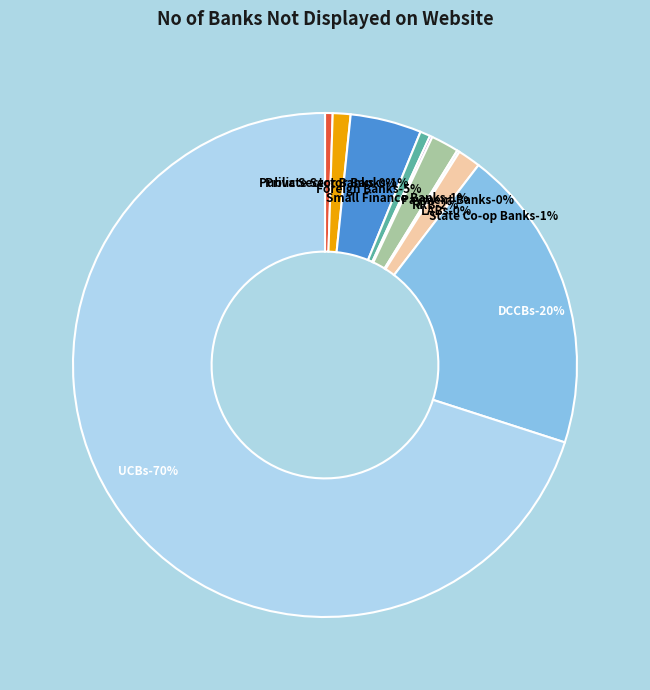

Rank the categories by value from highest to lowest.

UCBs, DCCBs, Foreign Banks, RRB, State Co-op Banks, Private Sector Banks, Small Finance Banks, Public Sector Banks, Payment Banks, LABs